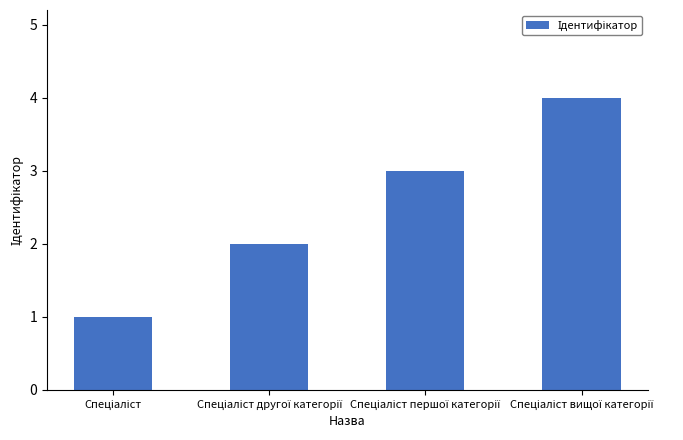

What is the difference between the maximum and minimum values?

3